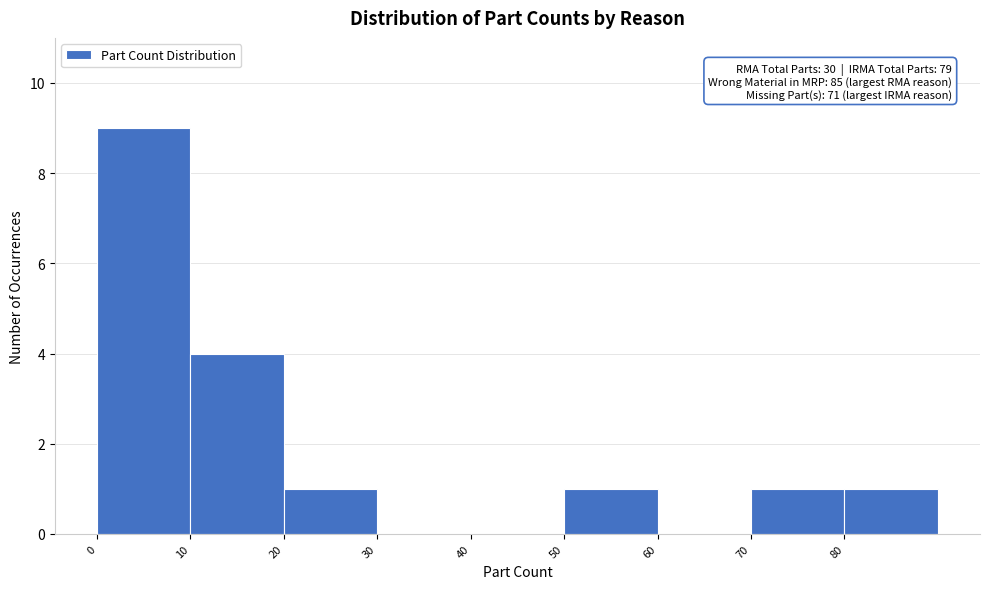

Which range on the x-axis has the tallest bar?

0 to 10